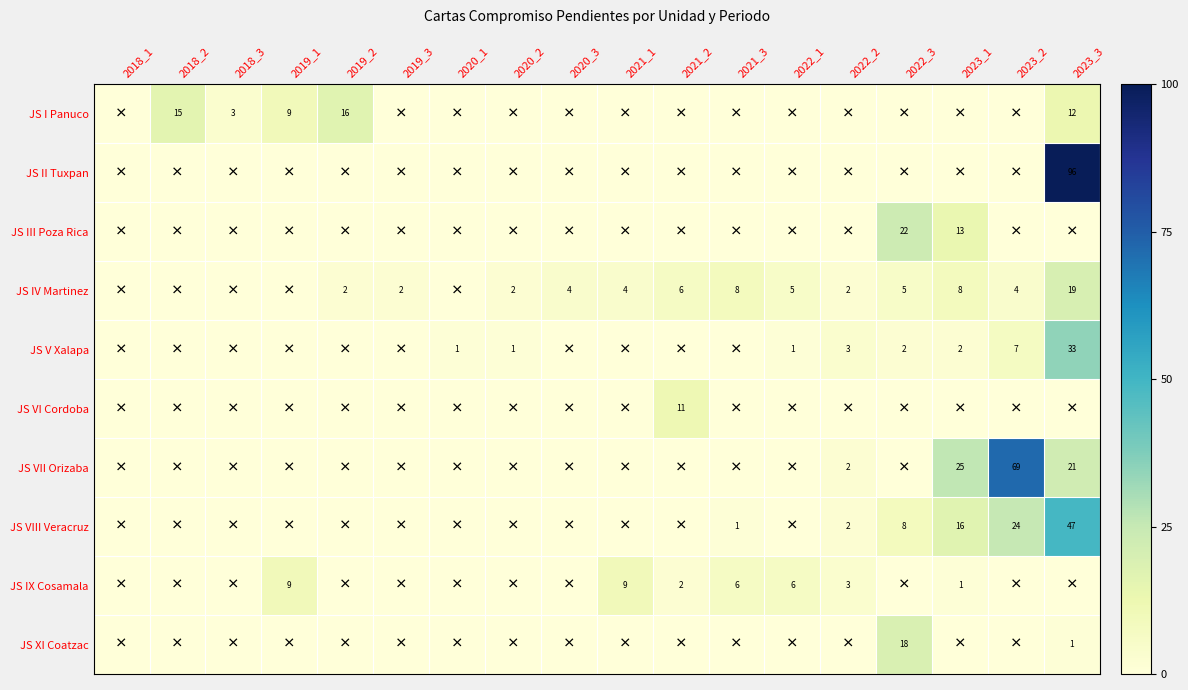

The JS VIII Veracruz series shows 0.0 at 2018_1. True or false?

True